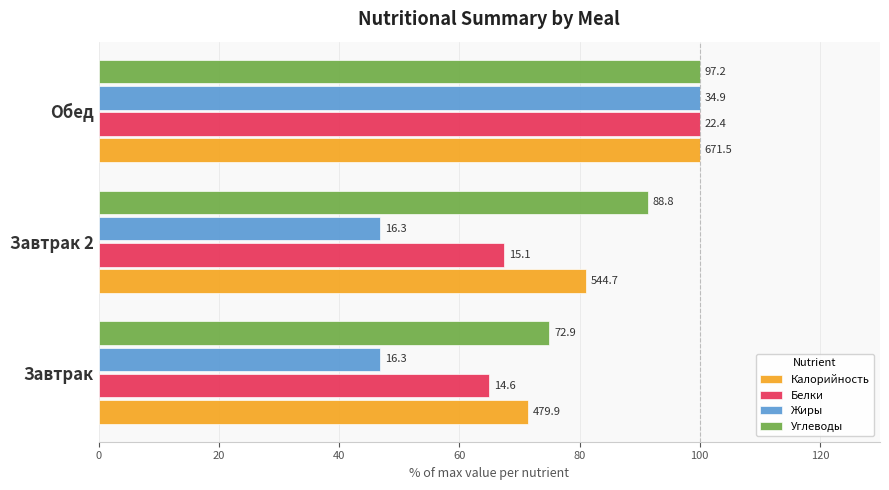

What are all the series names shown in the legend?

Калорийность, Белки, Жиры, Углеводы